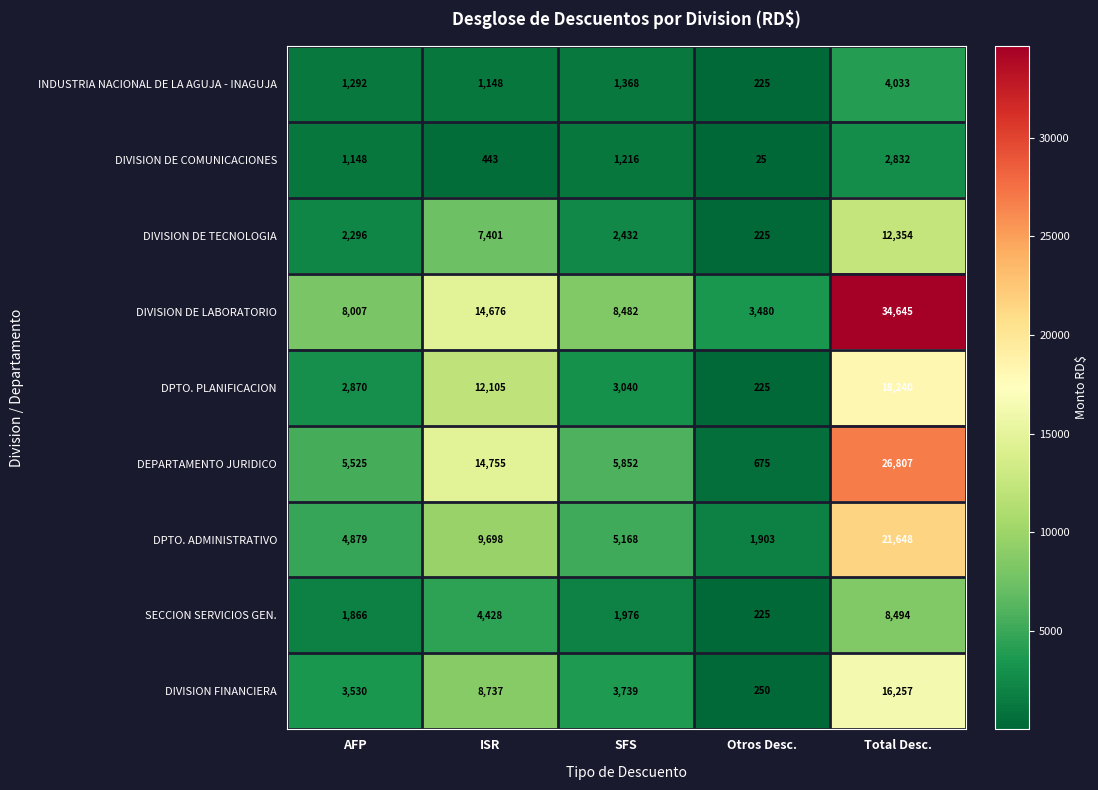

What is the total value across all series at AFP?

31413